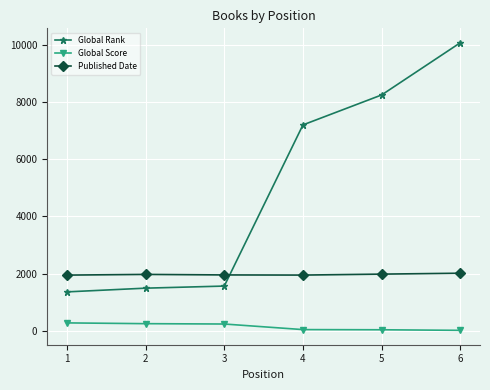

True or false: Global Rank and Published Date intersect in this chart.

True